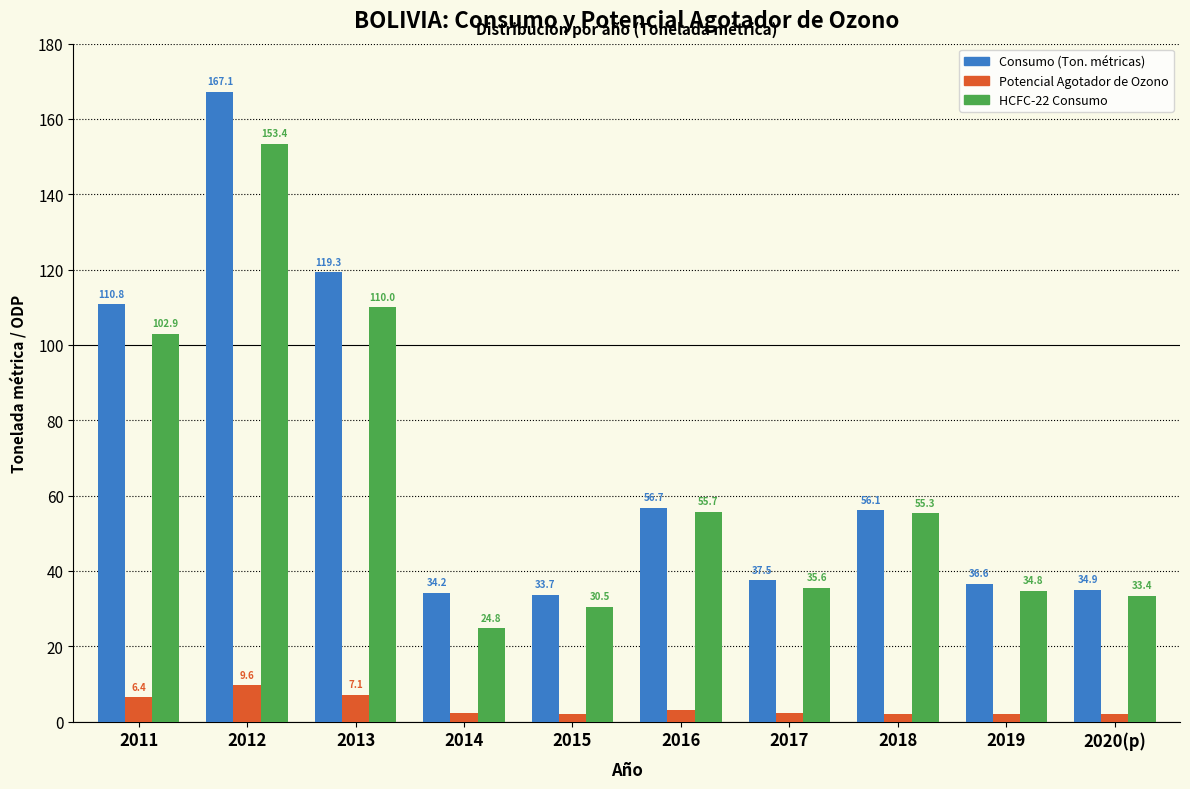

Rank the categories by HCFC-22 Consumo value from highest to lowest.

2012, 2013, 2011, 2016, 2018, 2017, 2019, 2020(p), 2015, 2014